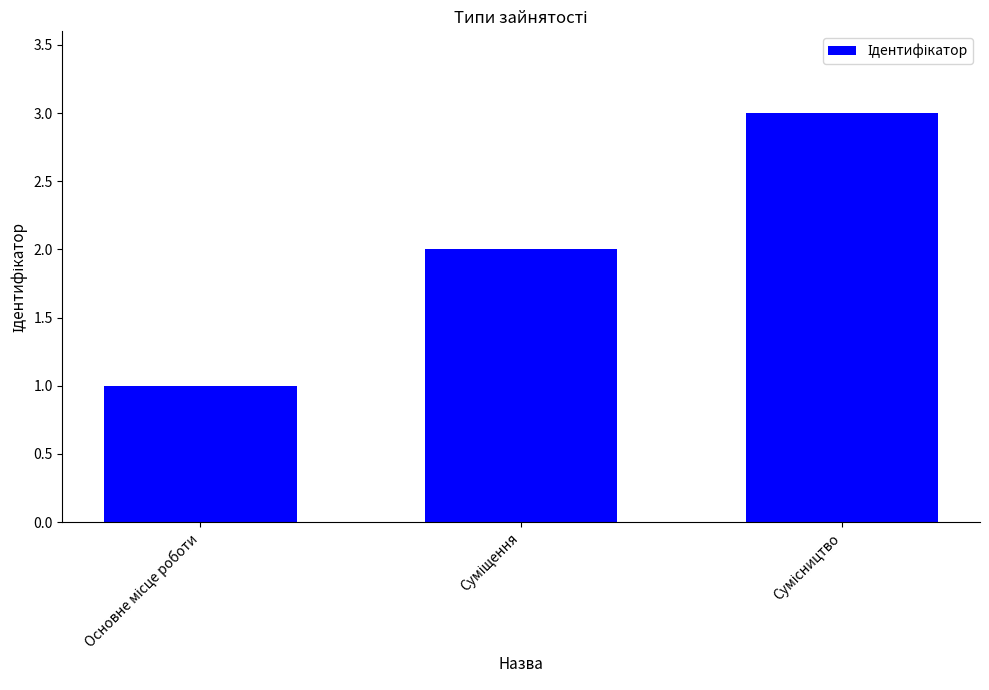

Does the chart contain any negative values?

No